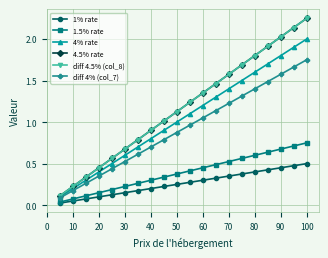

Does the chart have visible grid lines?

Yes